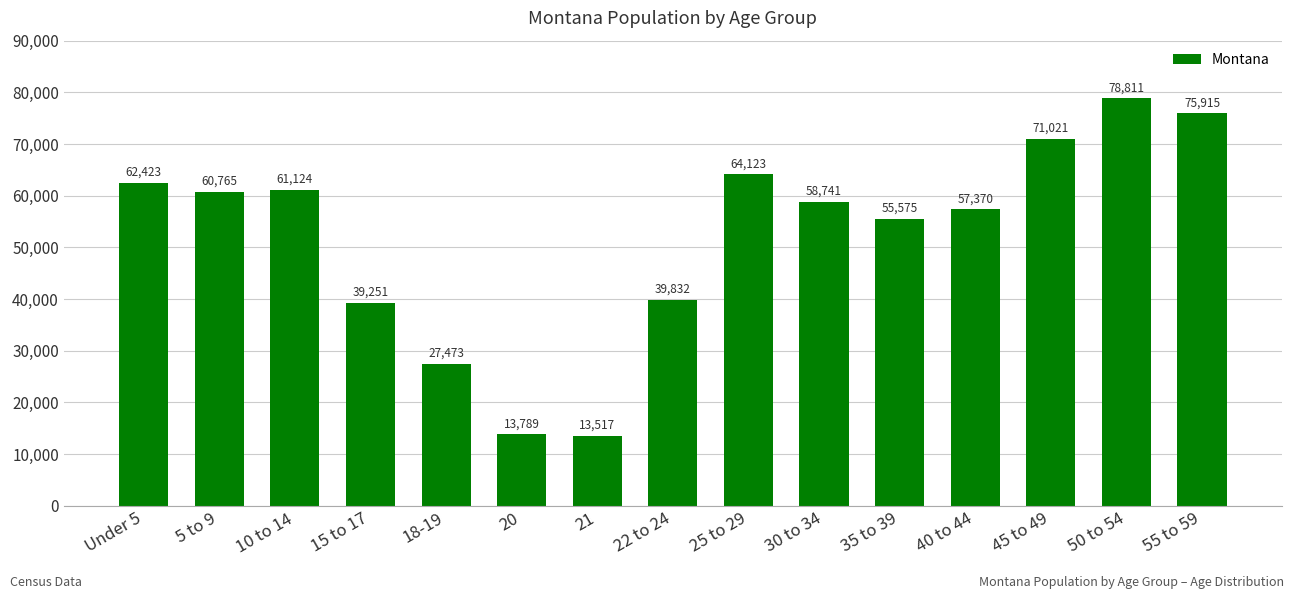

What is the ratio of the value at 55 to 59 to the value at 21?

5.6